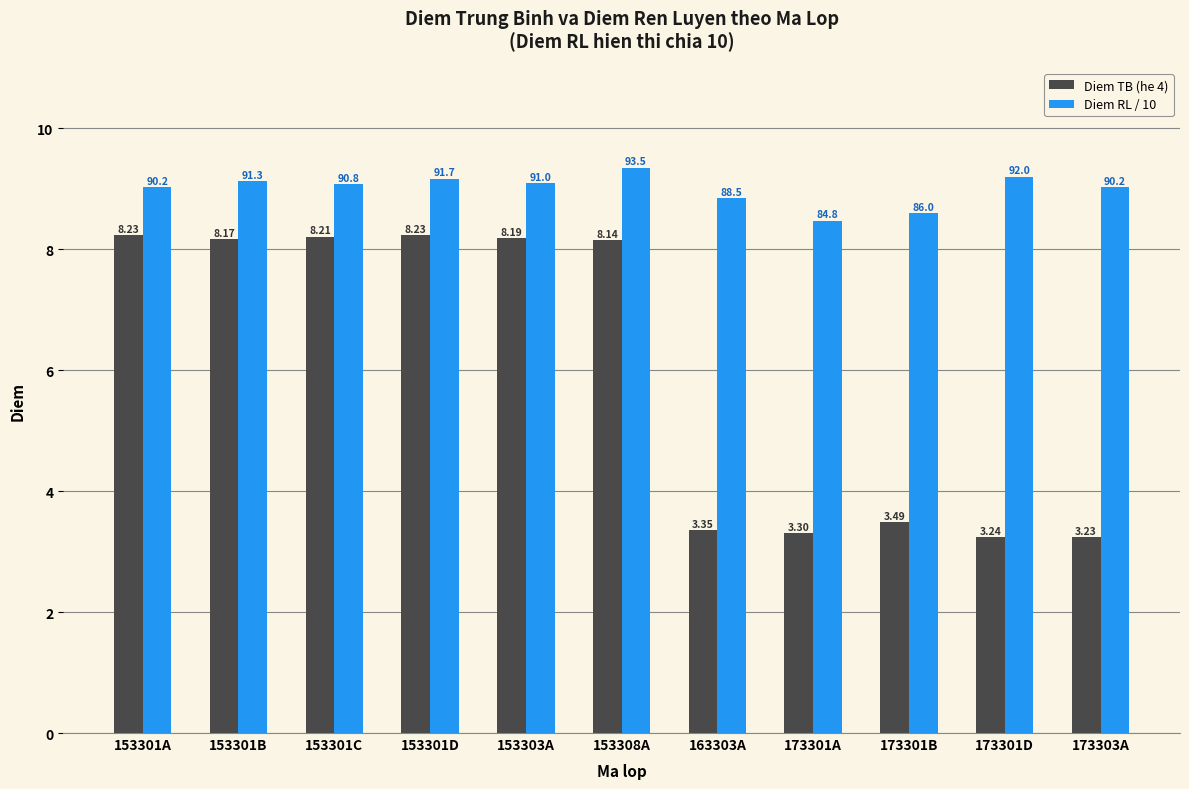

What is the sum of all Diem TB (he 4) values?

65.8